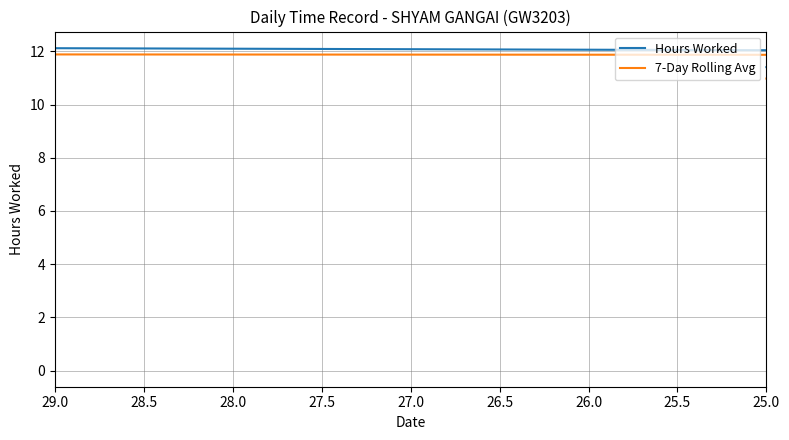

Count the number of data series in this chart.

2